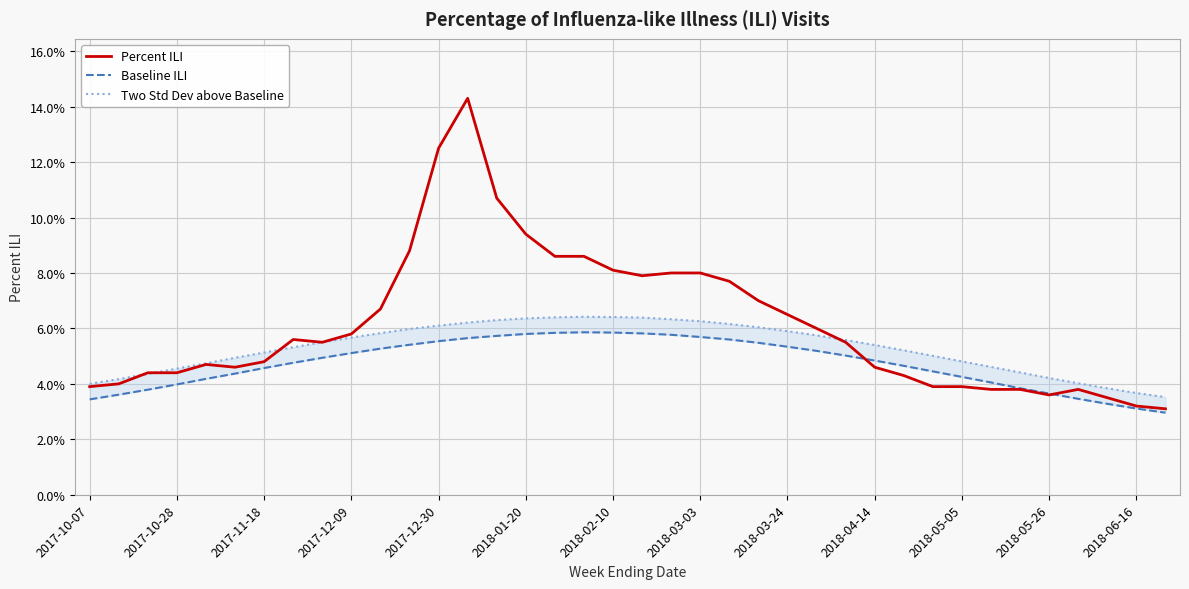

Which series has the widest spread of values?

Percent ILI